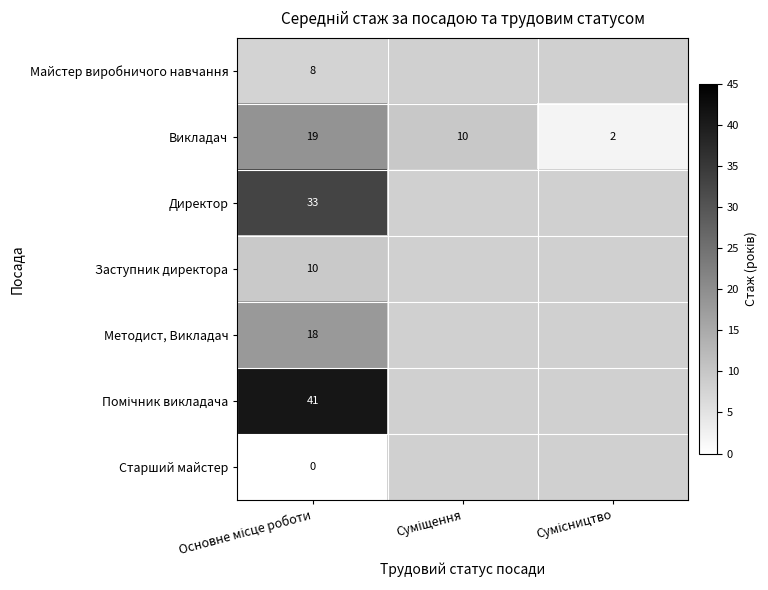

Is the value of Методист, Викладач at Основне місце роботи greater than the value of Старший майстер at Суміщення?

No